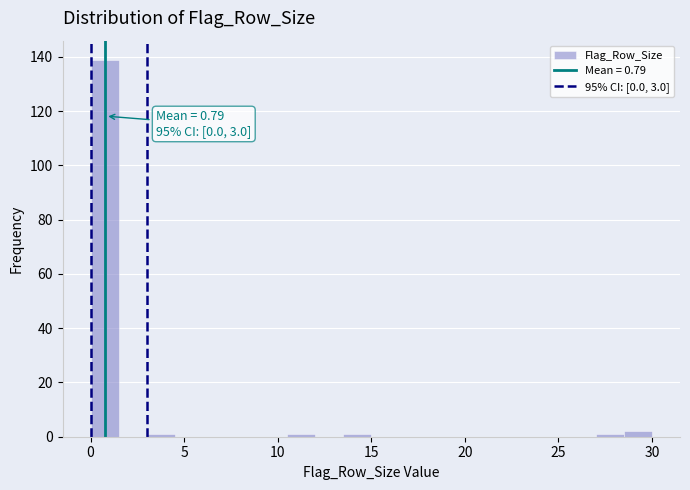

Around what value on the x-axis is the tallest bar? Give the approximate position of its centre, as read against the axis.

1.0